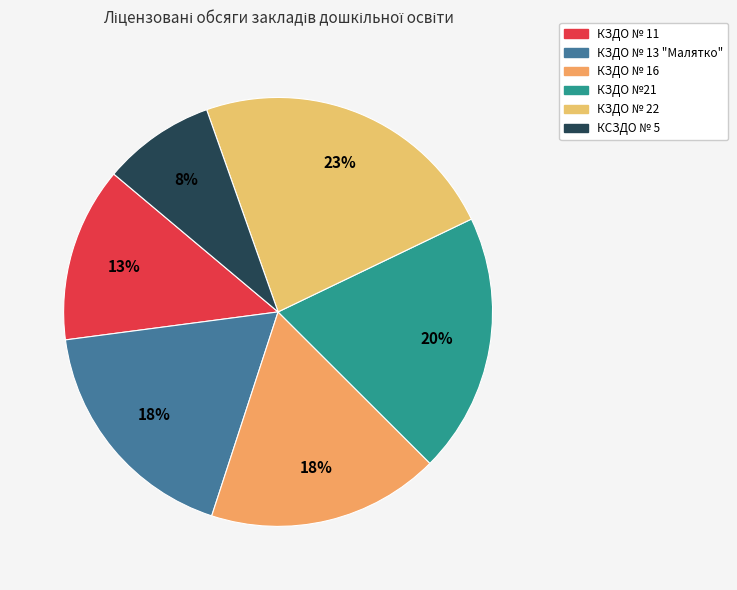

True or false: КЗДО №21 accounts for 20% of the total.

True